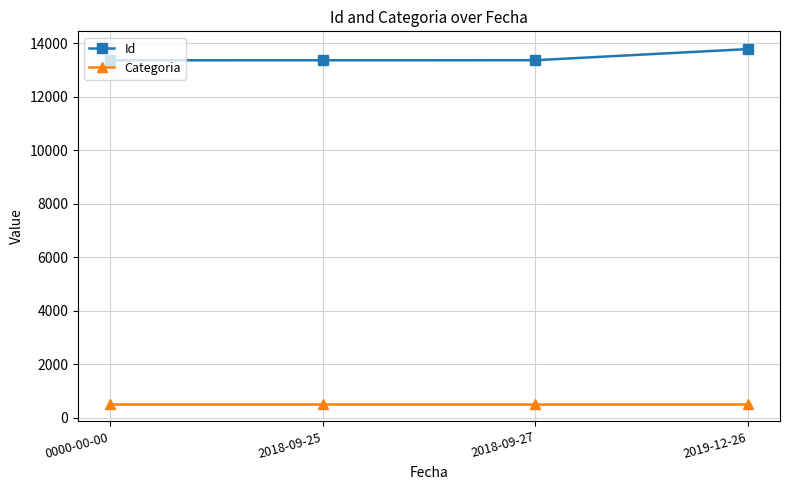

The Id series shows 13361 at 2018-09-27. True or false?

True